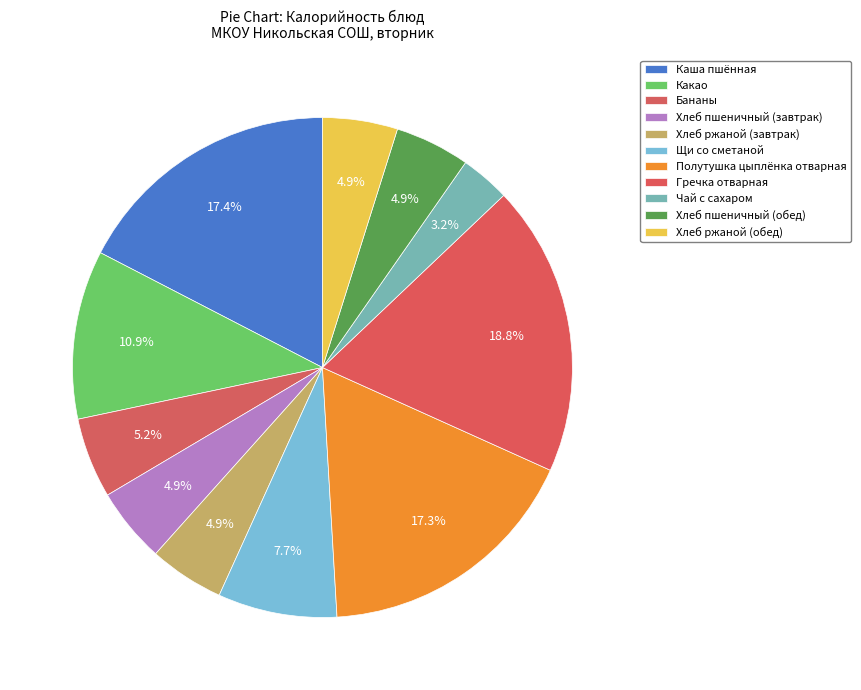

Combined, do Хлеб пшеничный (обед) and Хлеб ржаной (завтрак) account for over 50%?

No